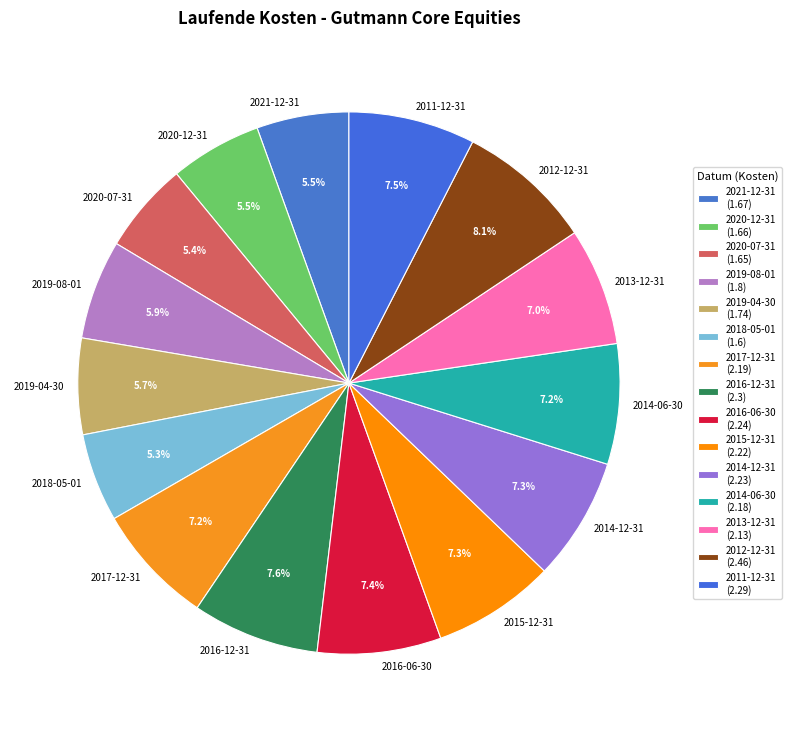

Which slice is the largest?

2012-12-31